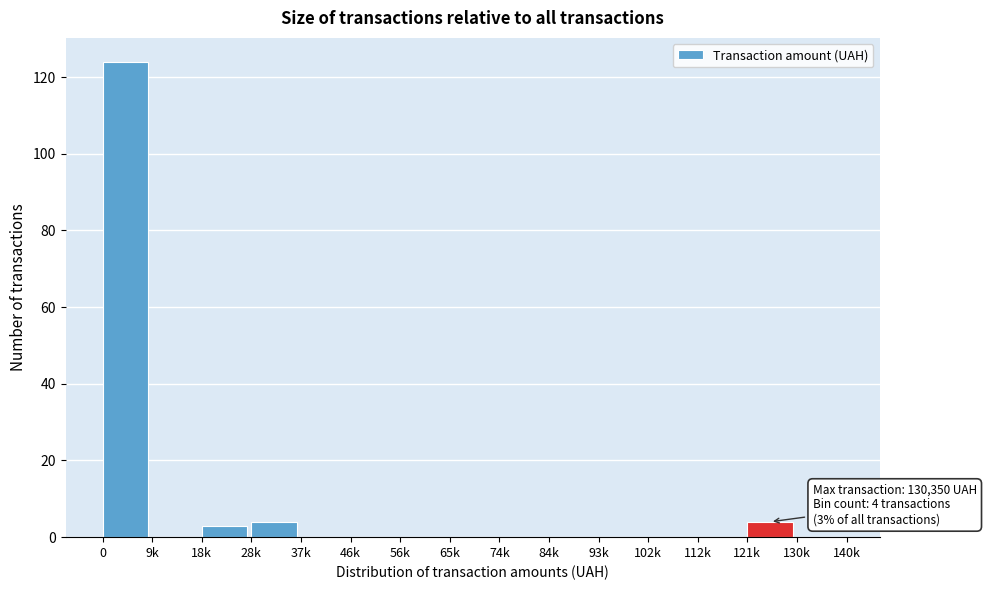

Reading left to right, what are all the values shown in this chart?

0=124	9k=0	18k=3	28k=4	37k=0	46k=0	56k=0	65k=0	74k=0	84k=0	93k=0	102k=0	112k=0	121k=4	130k=0